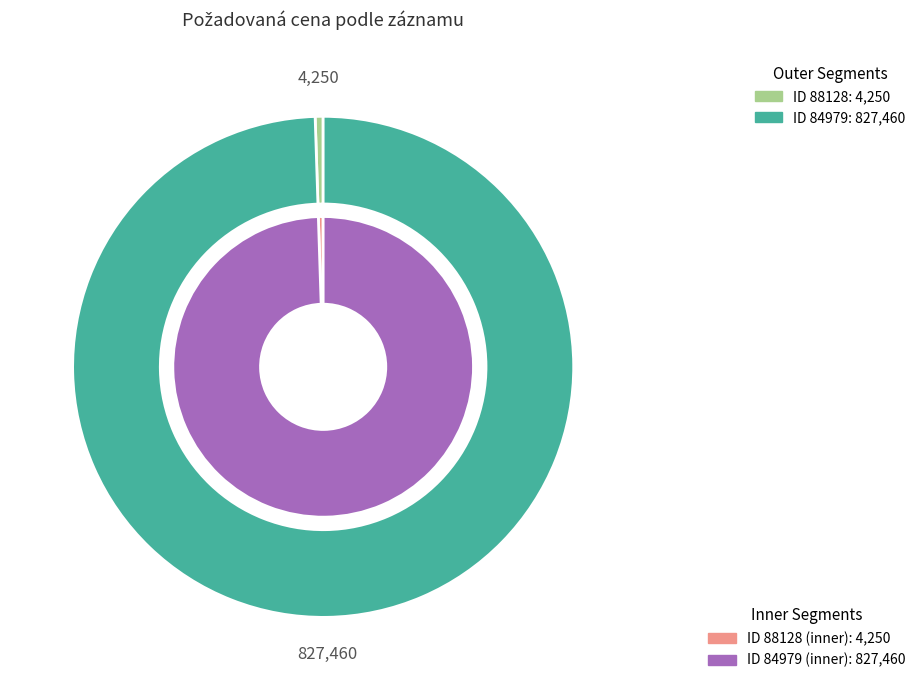

To the nearest percent, what is the average slice percentage?

50%